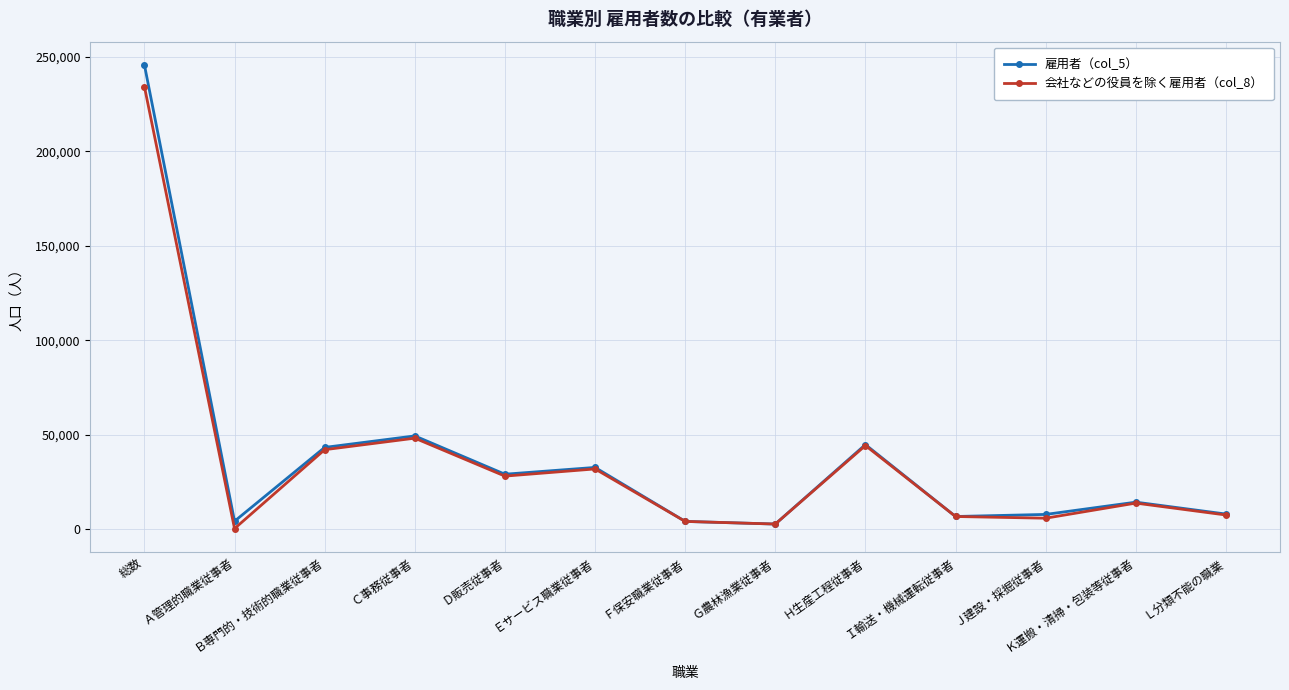

At which category does the chart reach its peak across all series?

総数